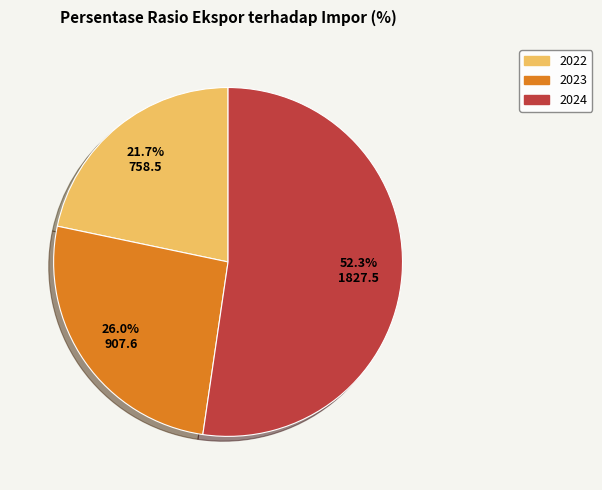

Does any single category account for the majority?

Yes